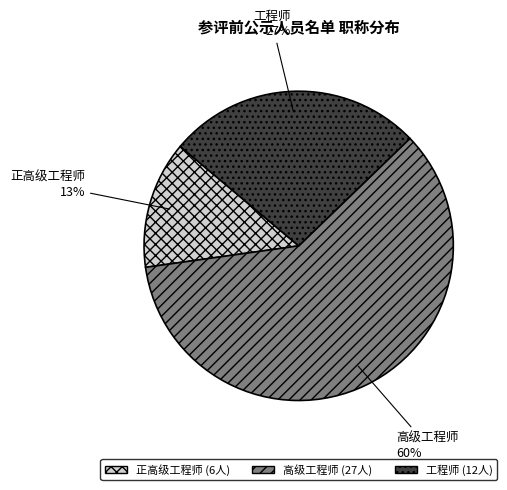

To the nearest percent, what is the difference between the largest and smallest slice percentages?

47%